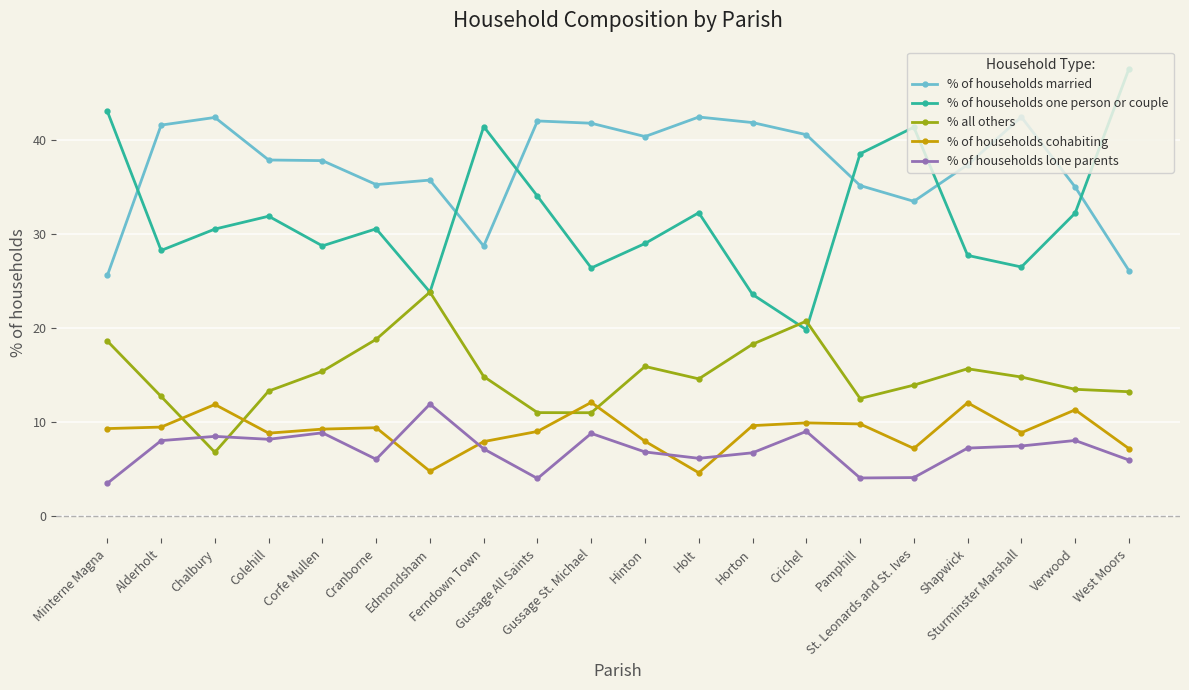

Where does the % all others series first go above 14?

Minterne Magna